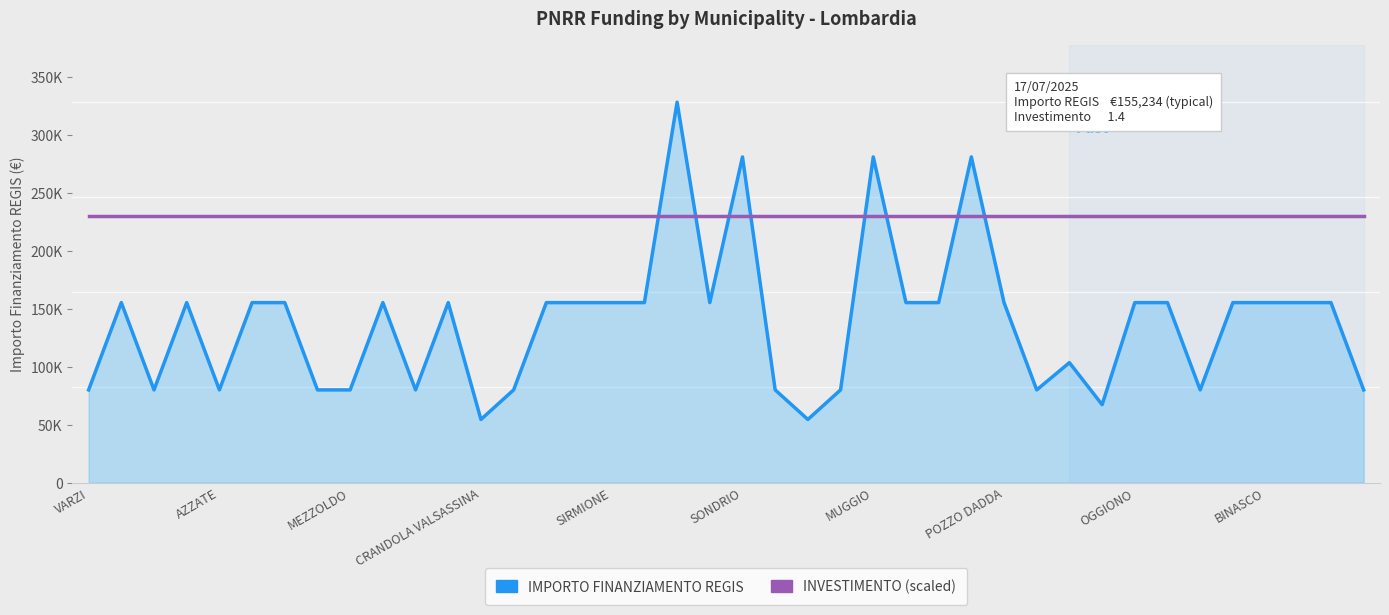

Is the value of INVESTIMENTO at BINASCO greater than the value of IMPORTO FINANZIAMENTO REGIS at 19?

Yes